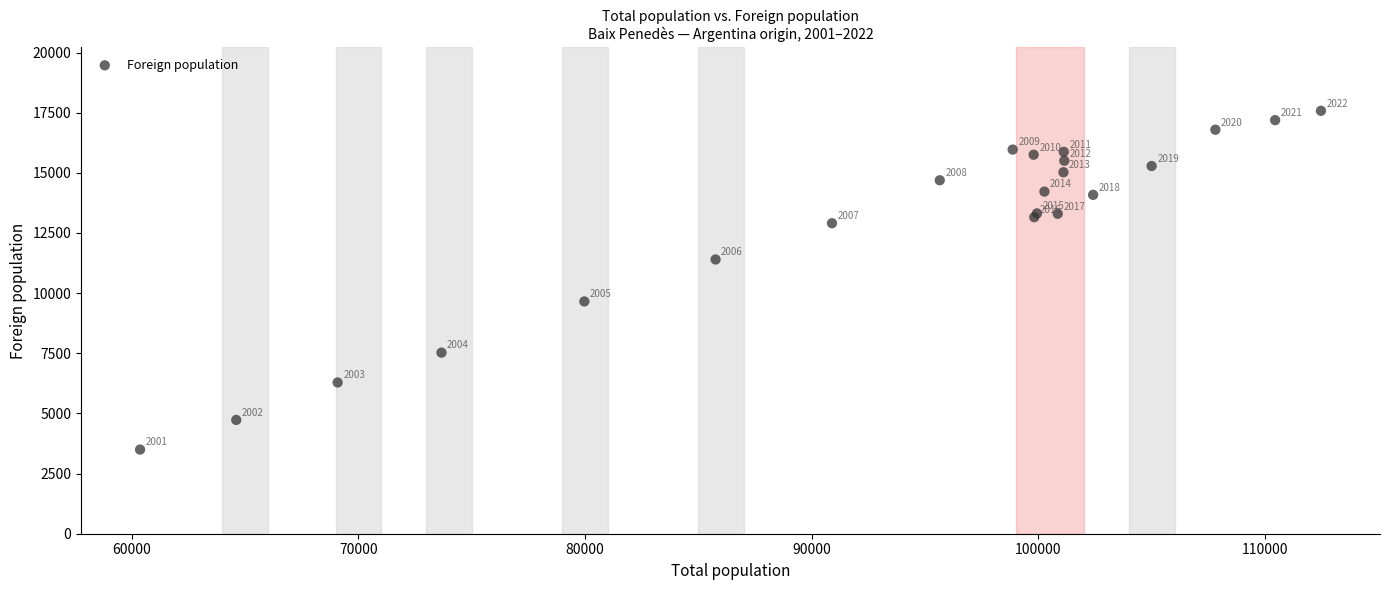

What Y value in the scatter plot is closest to 10537?

11399